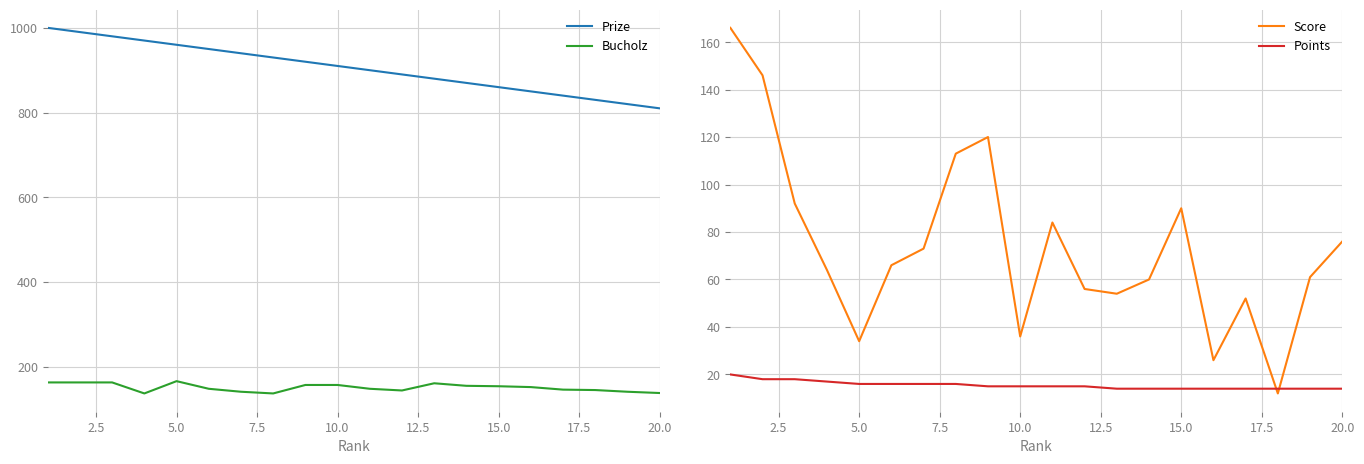

True or false: Bucholz and Prize cross at least once.

False